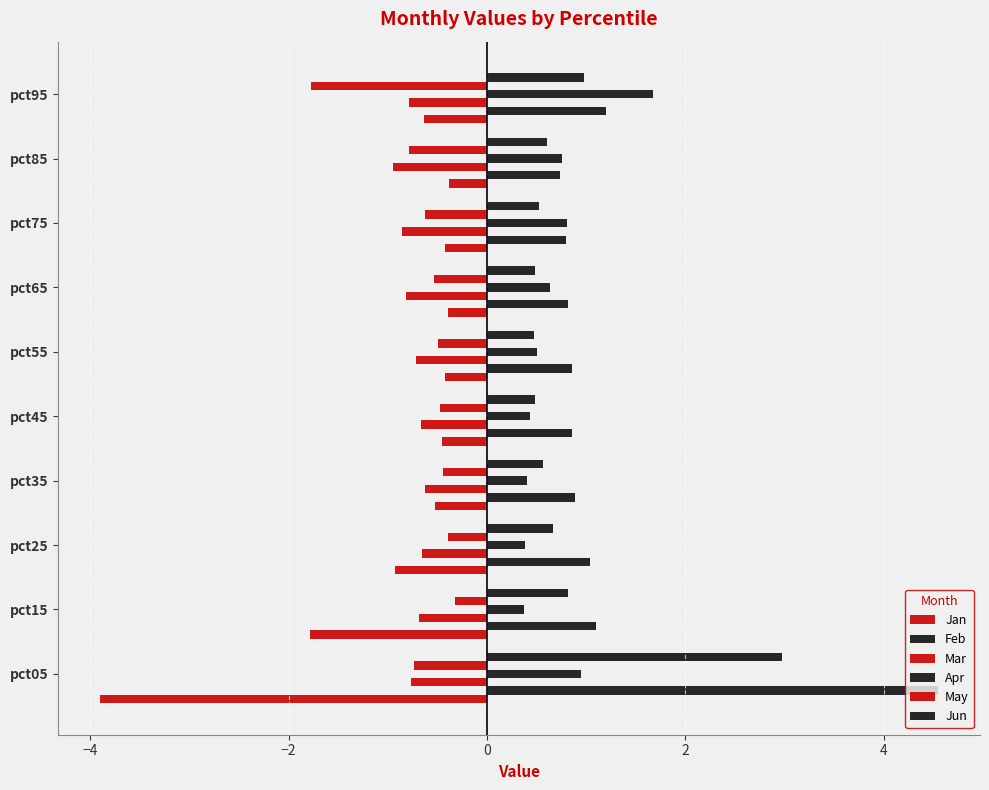

Count the number of data series in this chart.

6